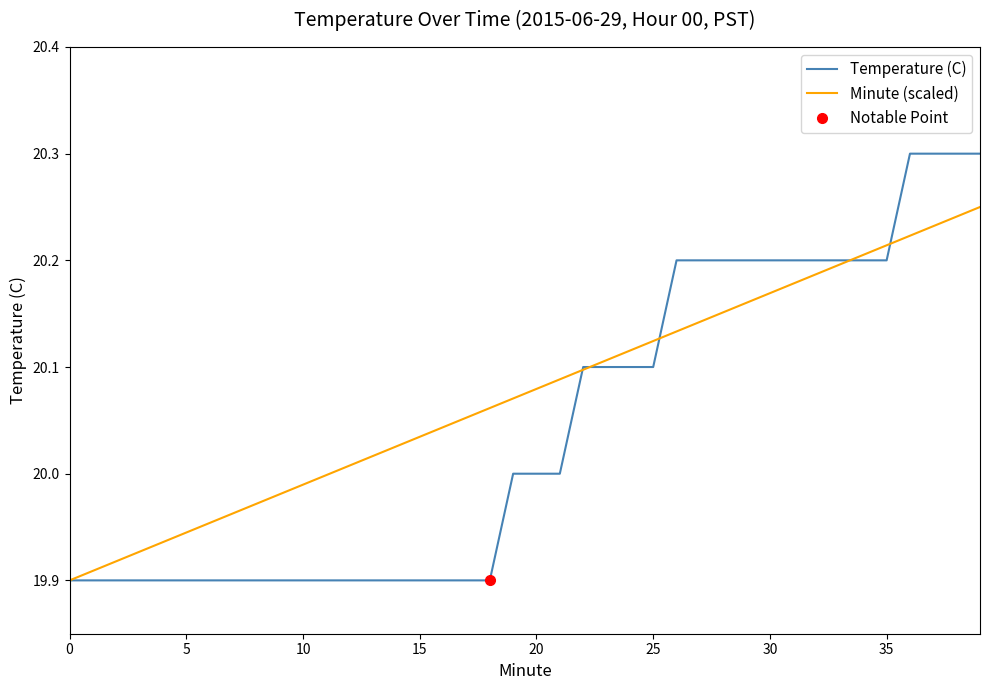

The Temperature (C) series shows 28.1 at 35. True or false?

False